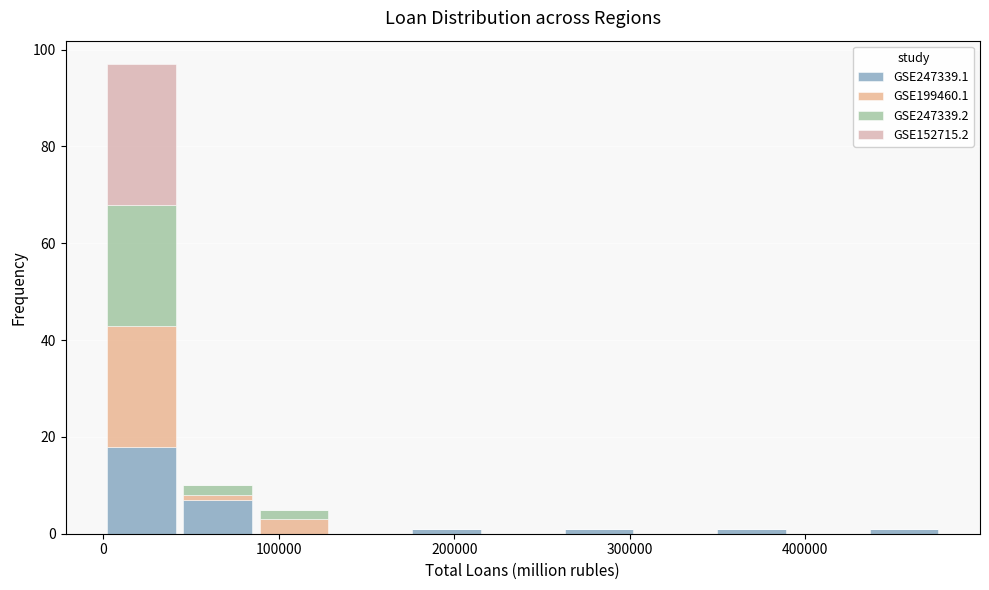

Reading left to right, transcribe this chart: for each stacked bar, give the range it covers on the x-axis and its total height. Neither the bar edges nor the heights are printed on the chart, so give them approximately, as read against the axes.

0 to 40000: 98
40000 to 90000: 10
90000 to 130000: 6
130000 to 170000: 0
170000 to 220000: under 2
220000 to 260000: 0
260000 to 300000: under 2
300000 to 350000: 0
350000 to 390000: under 2
390000 to 430000: 0
430000 to 480000: under 2